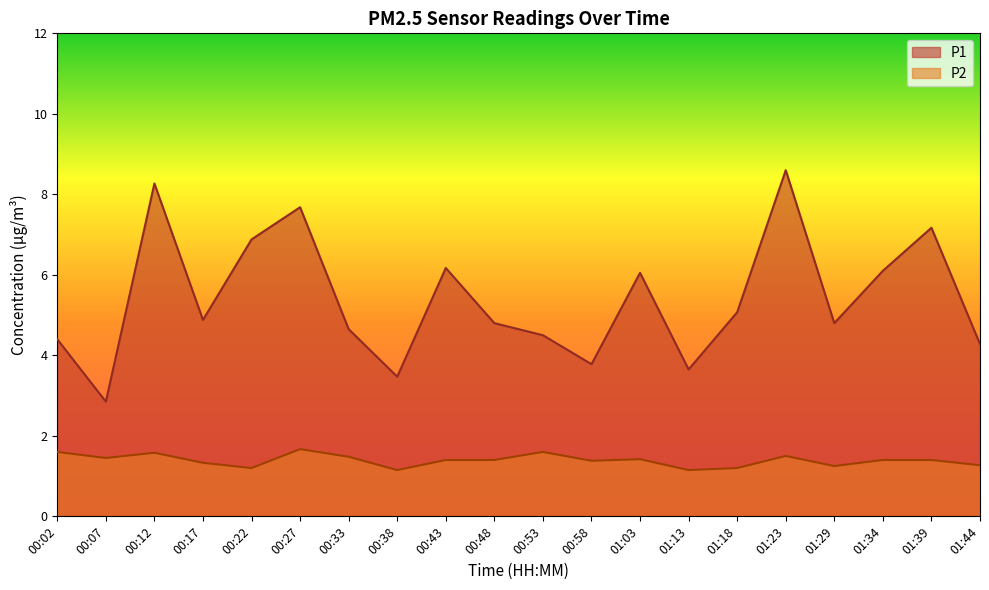

True or false: P1 and P2 cross at least once.

False